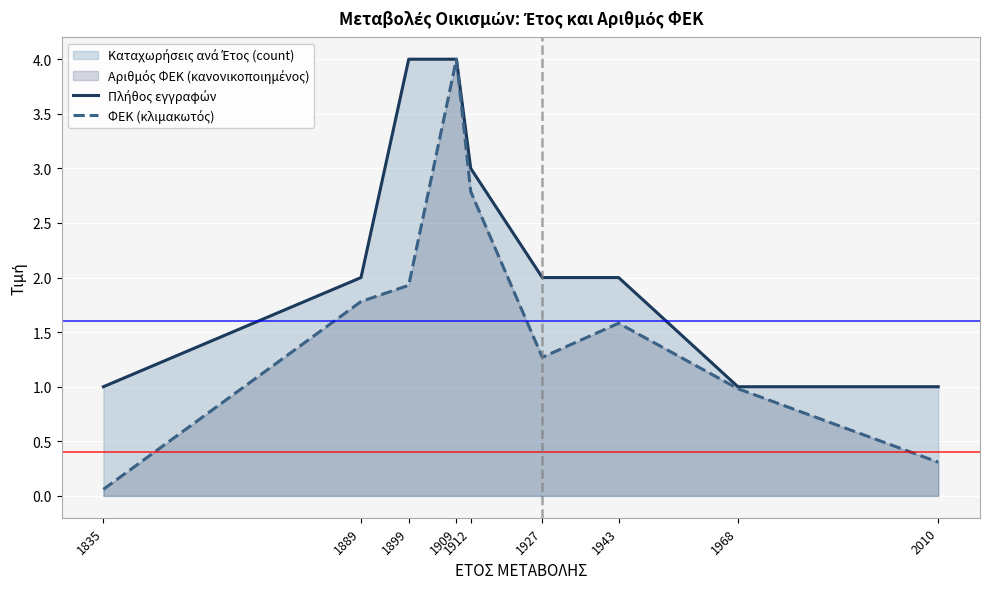

Does the chart display data point markers on the line(s)?

No